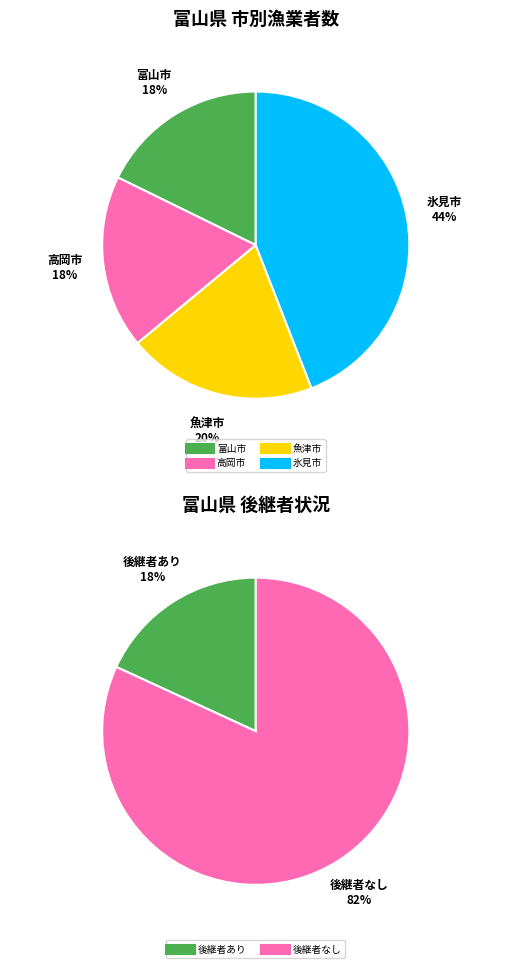

Count the number of slices in the pie.

6